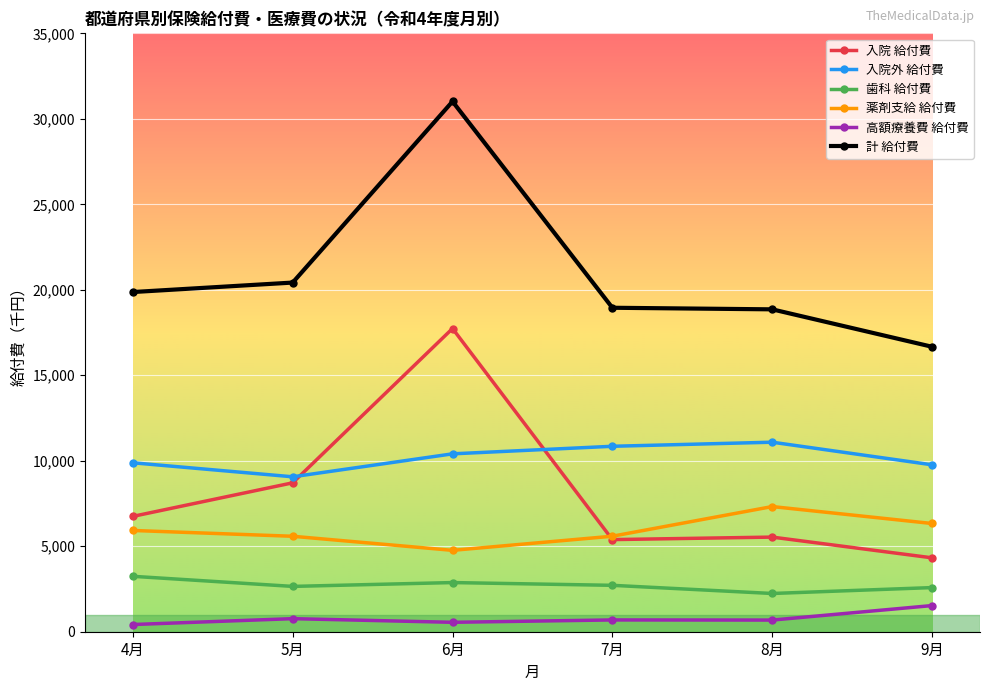

True or false: 計 給付費 has more than 2 interior local peaks.

False